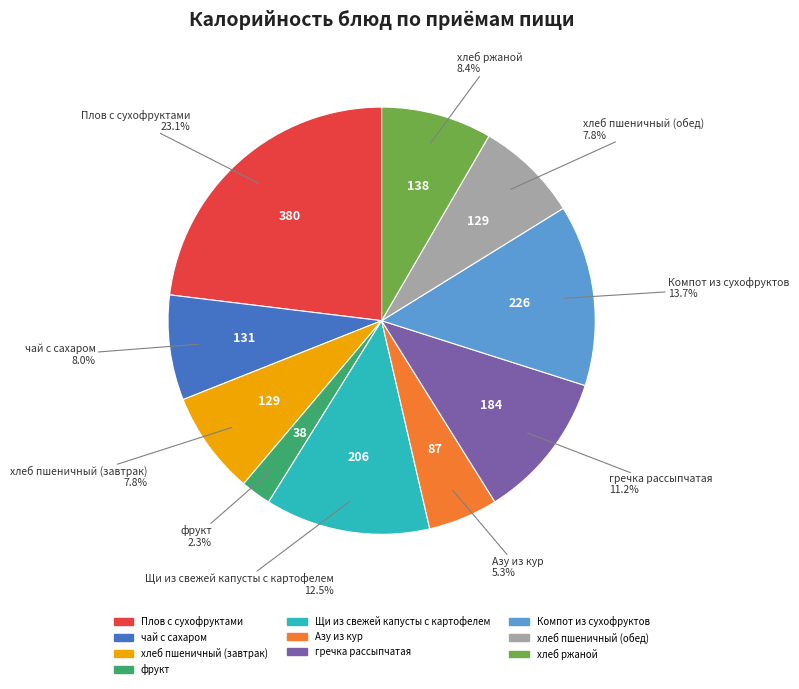

To the nearest percent, what is the difference between the Компот из сухофруктов and чай с сахаром slice percentages?

6%